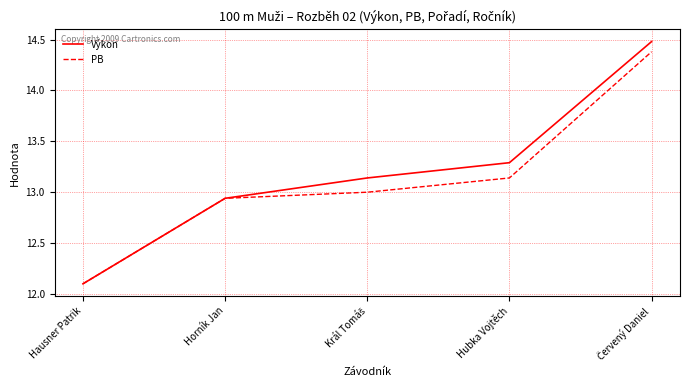

At Hubka Vojtěch, list the series in order from largest to smallest.

Výkon, PB